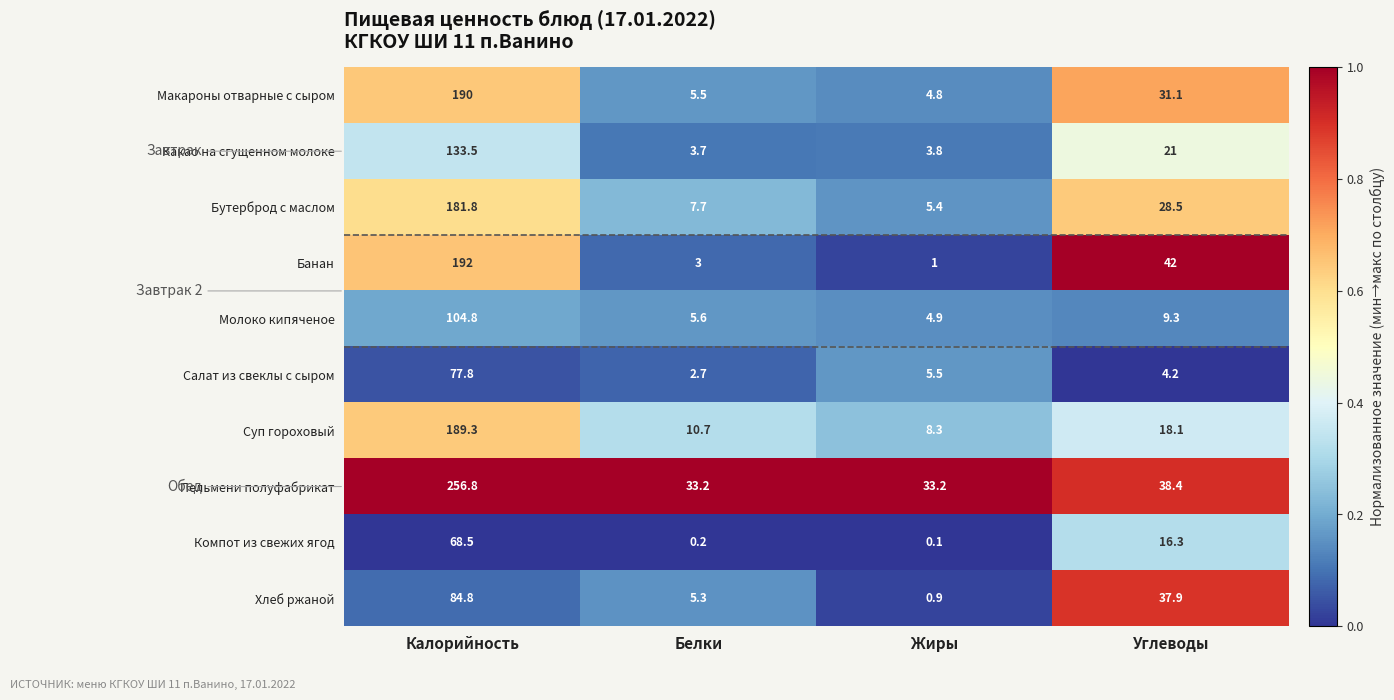

What is the total value across all series at Жиры?

67.9